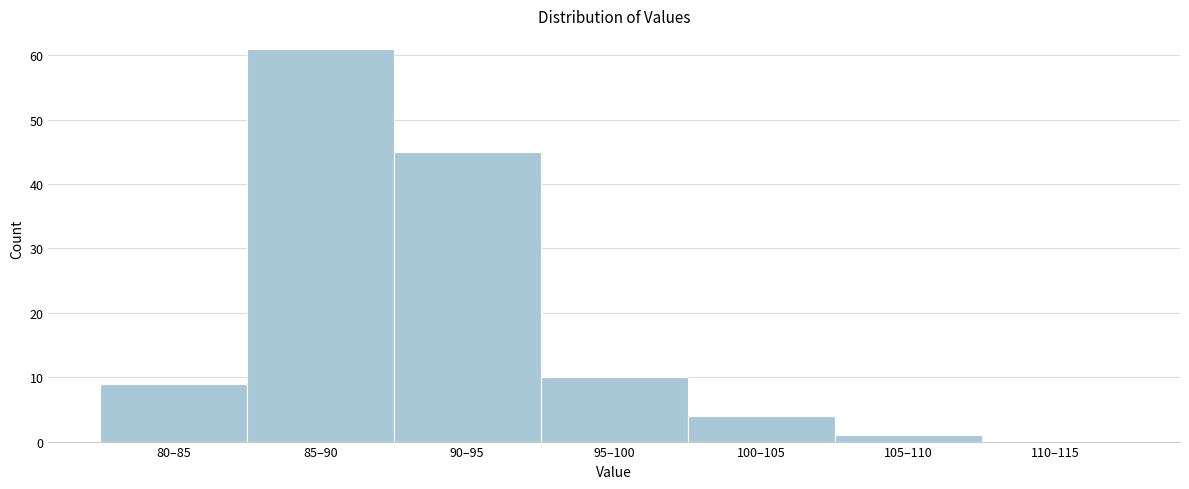

Reading left to right, extract all data points from this chart.

80–85=9	85–90=61	90–95=45	95–100=10	100–105=4	105–110=1	110–115=0